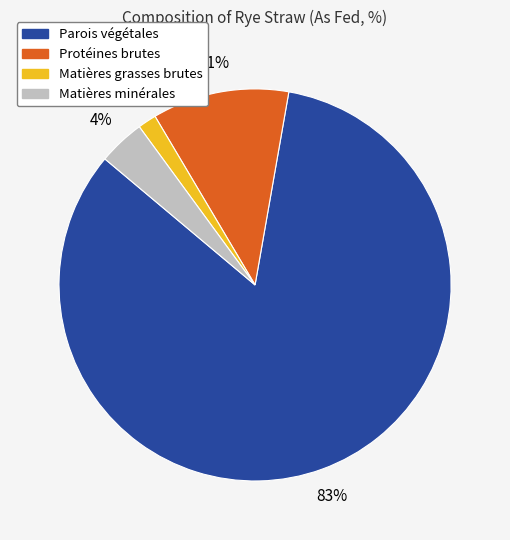

To the nearest percent, what is the average slice percentage?

25%